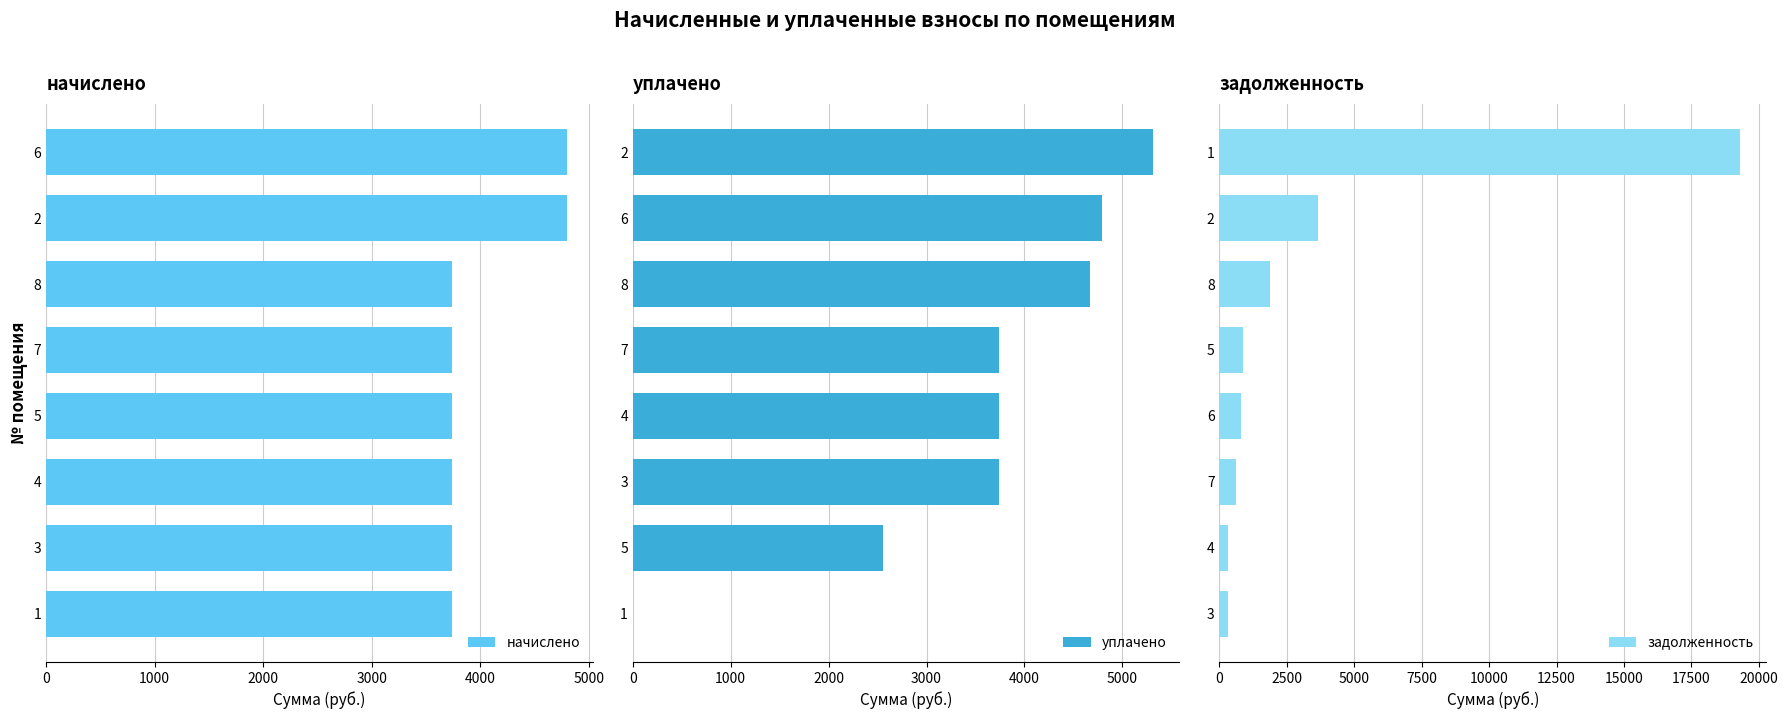

List the series in order of their peak value, highest first.

задолженность, уплачено, начислено